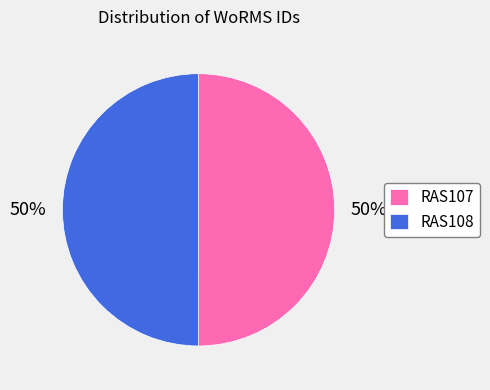

What percentage is the RAS108 slice, to the nearest percent?

50%